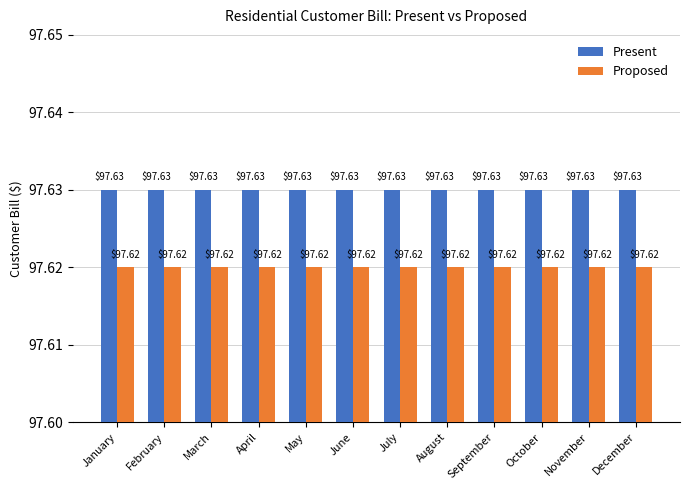

What is the average value of the Proposed series?

97.6